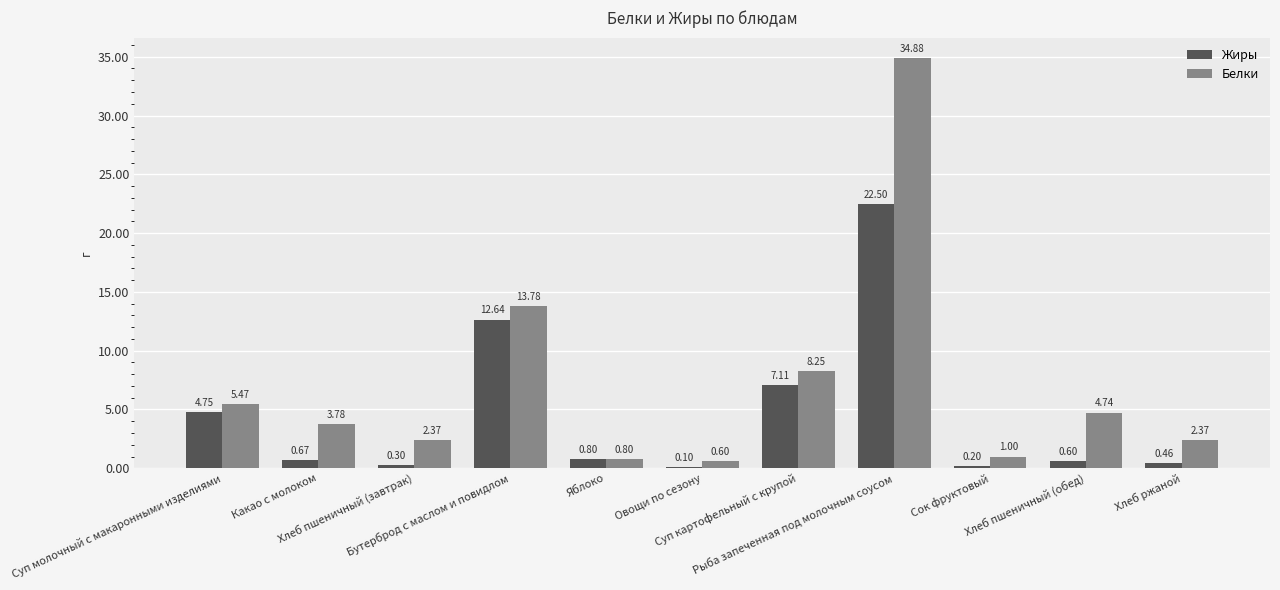

Which series has the largest total across all categories?

Белки